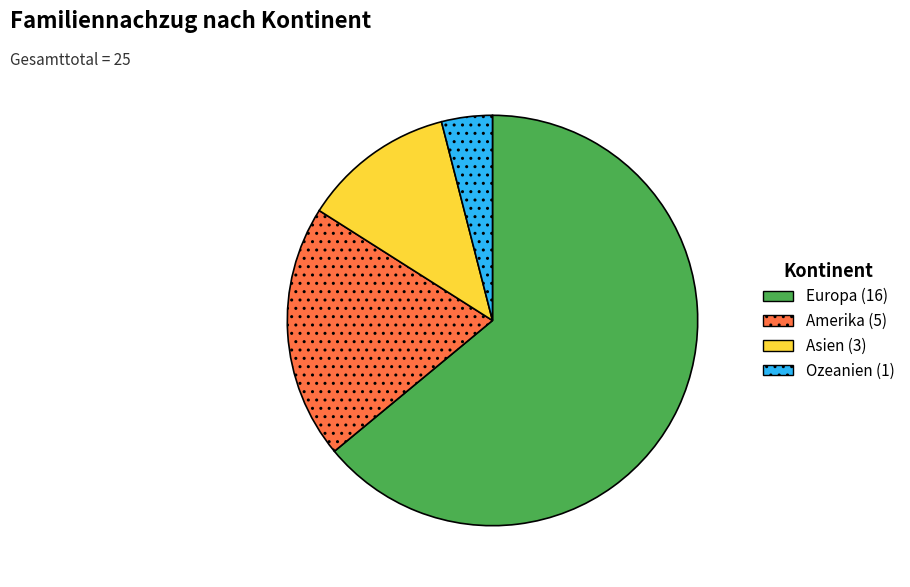

Does any single category account for the majority?

Yes